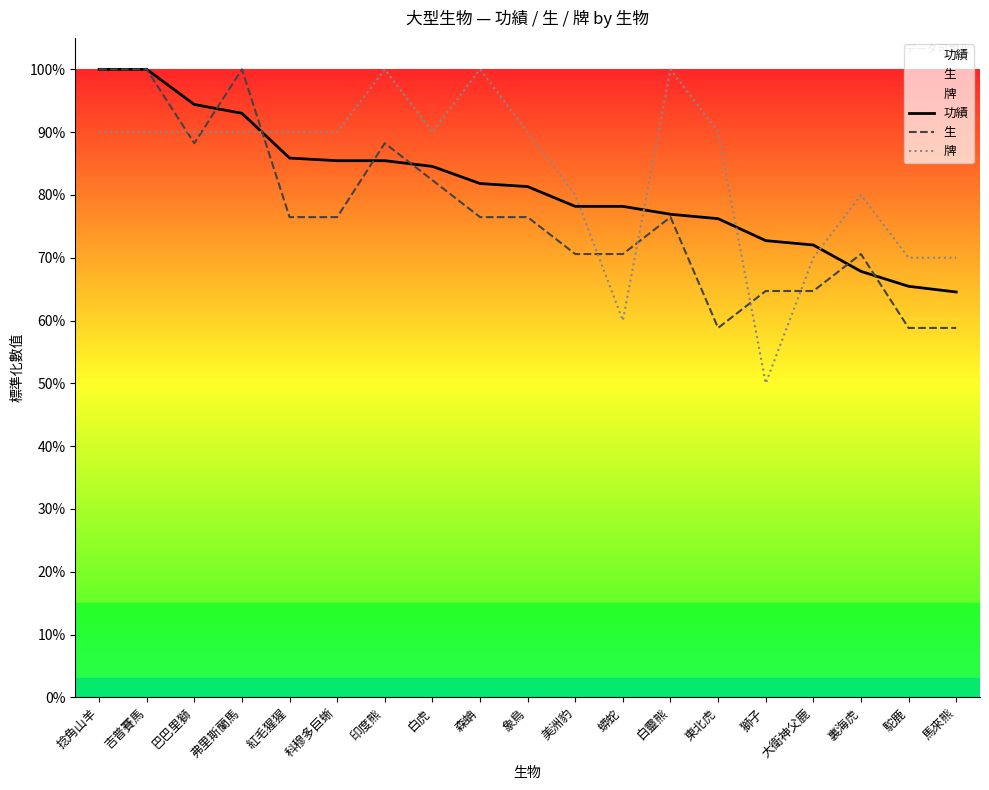

The 牌 series shows 0.2 at 大衛神父鹿. True or false?

False